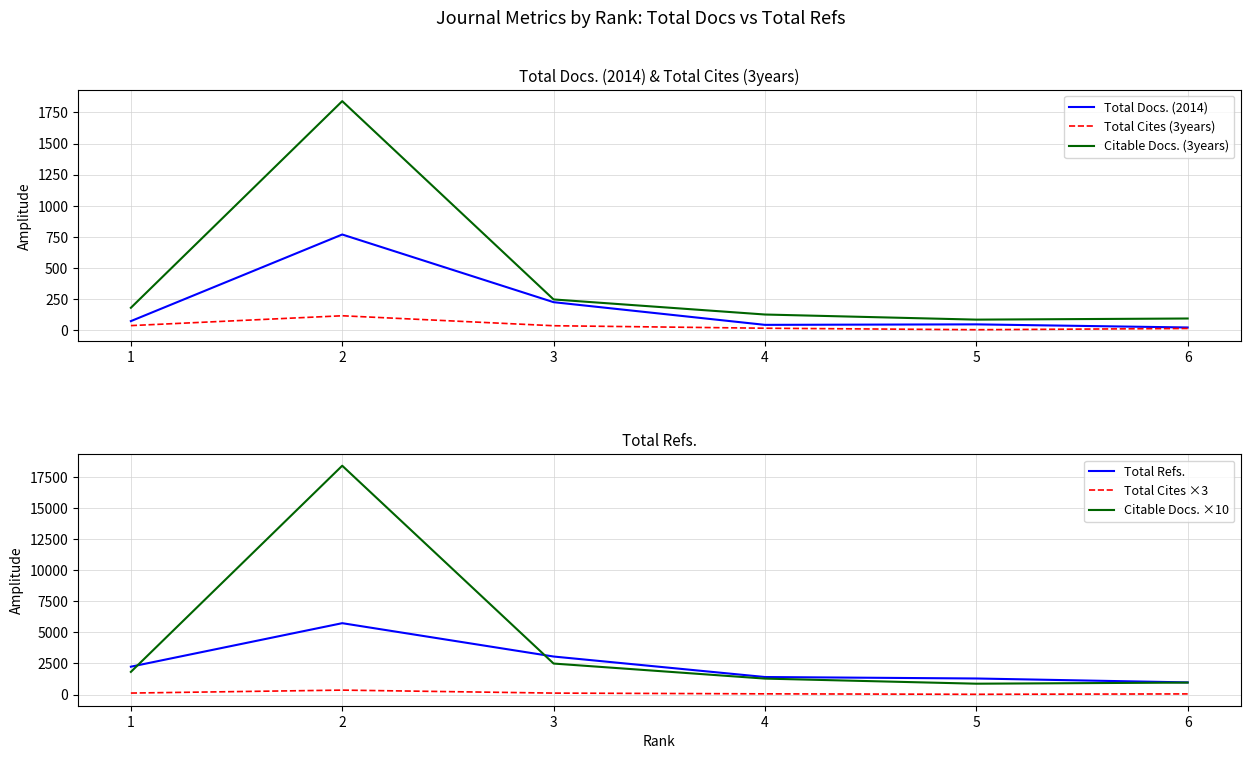

Is it true that Total Cites ×3 equals 354 at 2?

True